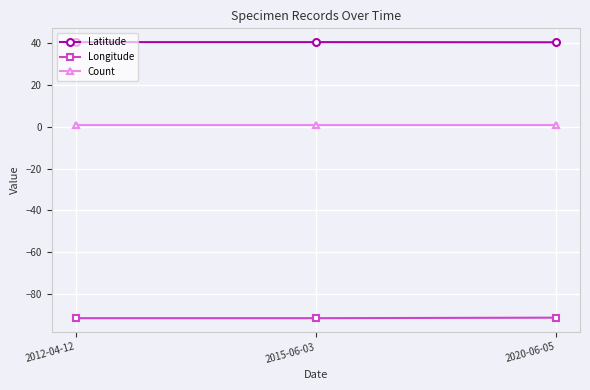

At how many categories does at least one series exceed 10?

3